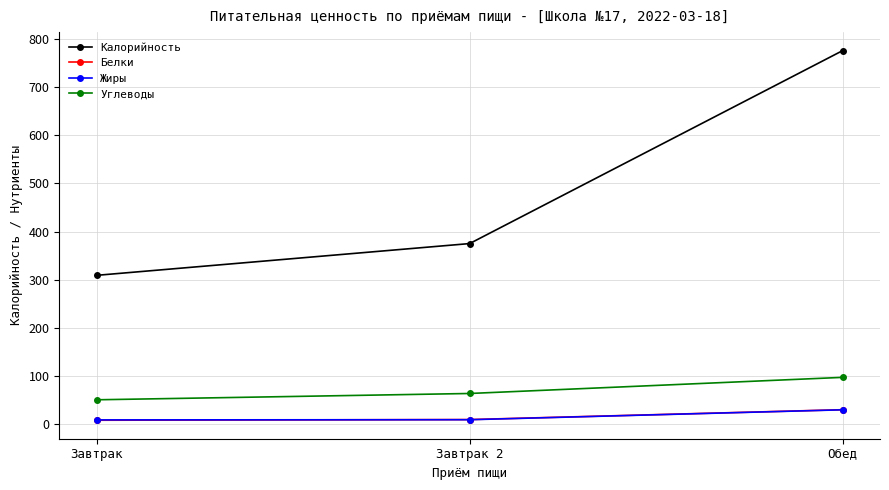

Between Завтрак 2 and Обед, which series saw the biggest shift?

Калорийность